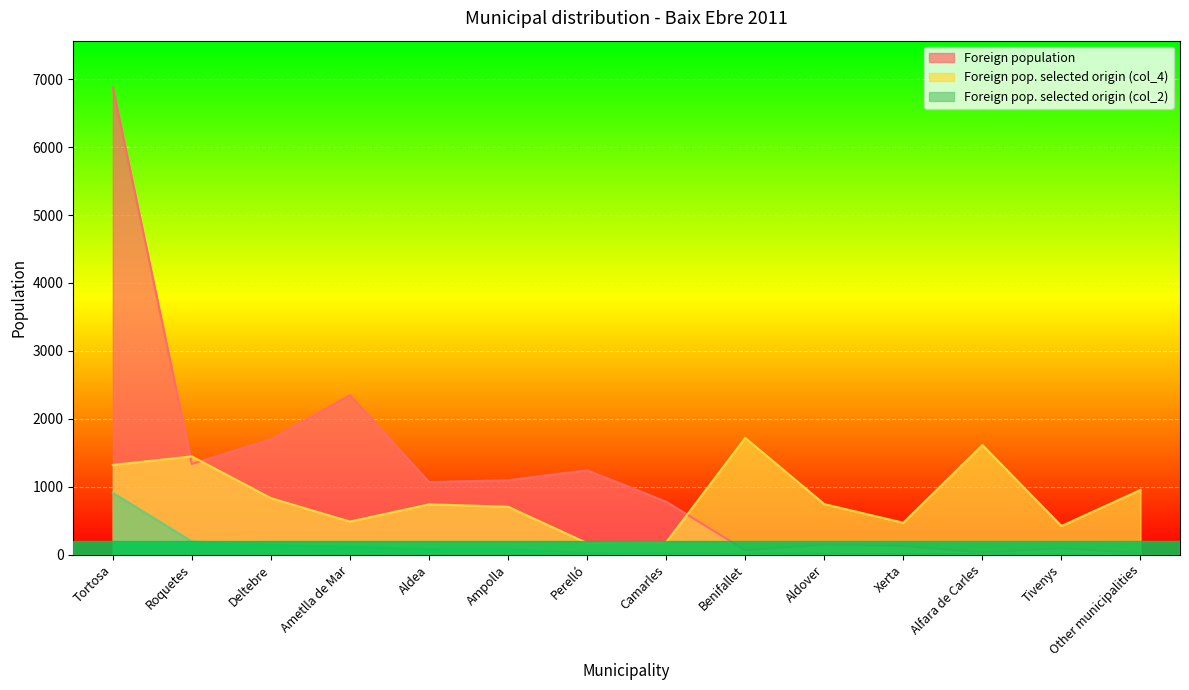

True or false: Foreign population and Foreign pop. selected origin (col_2) intersect in this chart.

False